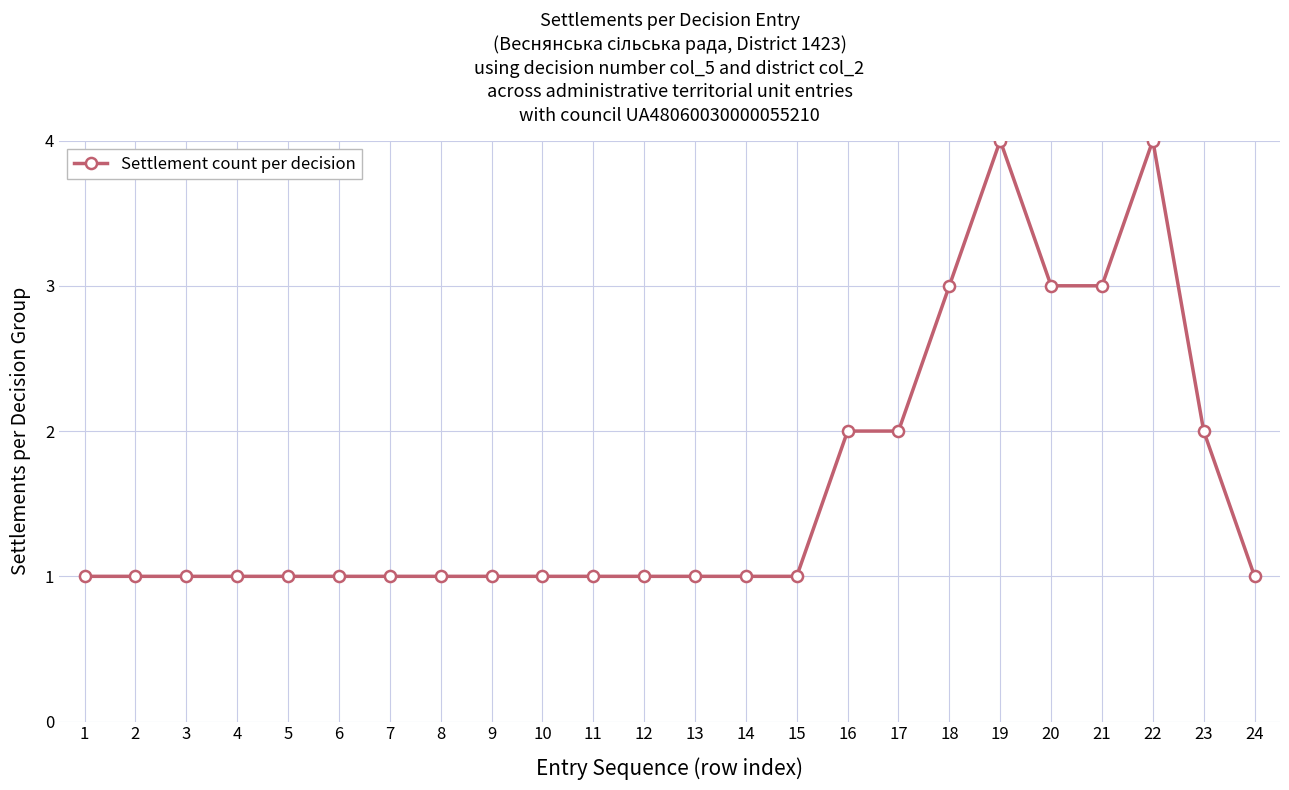

What is the sum of the values at 1 and 22?

5